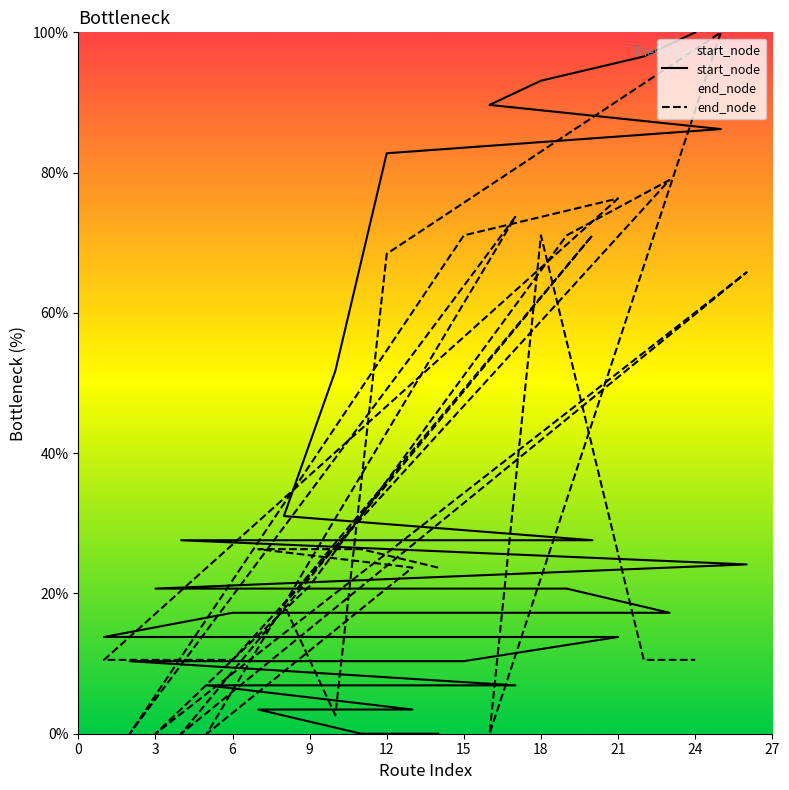

At which category is the sum across all series the highest?

21